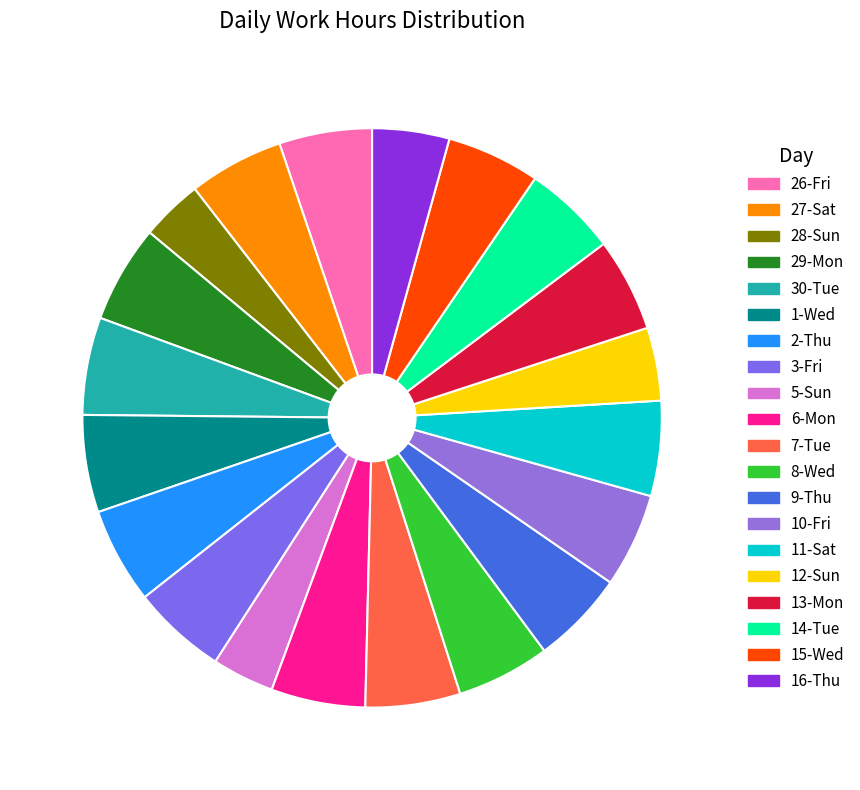

What portion of the pie excludes 1-Wed?

94.6%